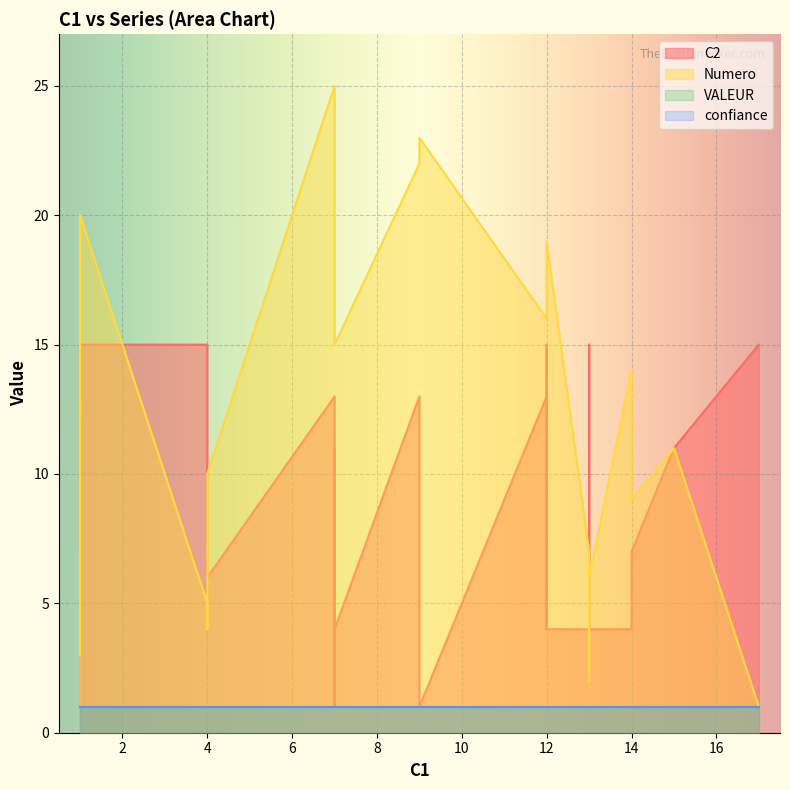

True or false: C2 and VALEUR intersect in this chart.

False